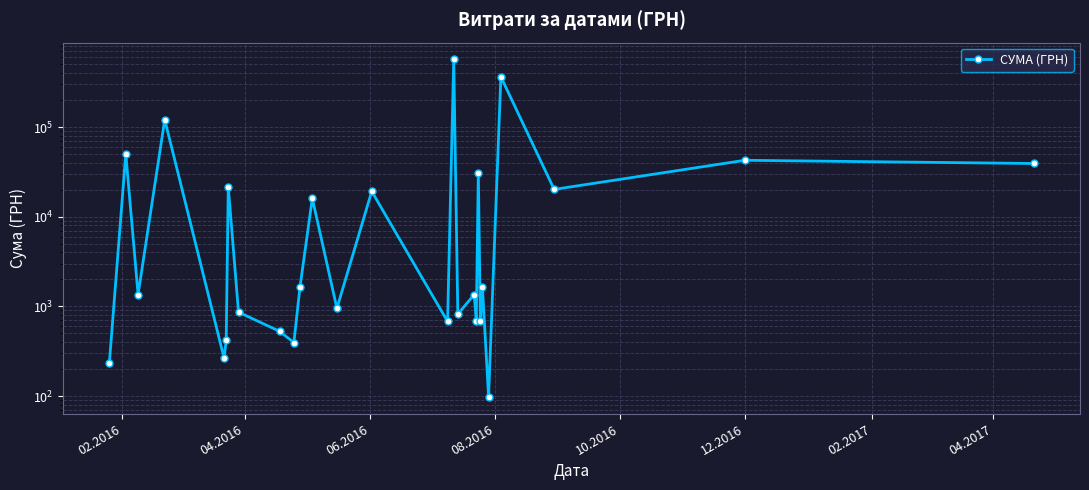

What is the sum of all values?

1303883.8